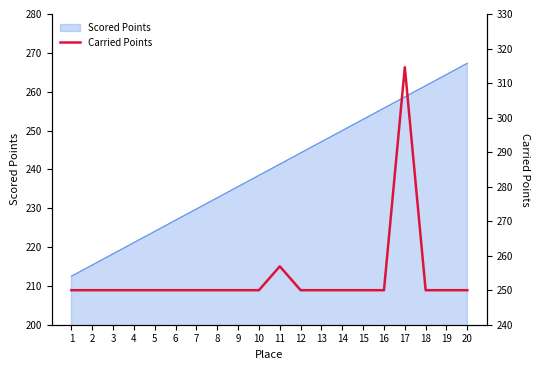

What is the smallest value displayed?

250.0